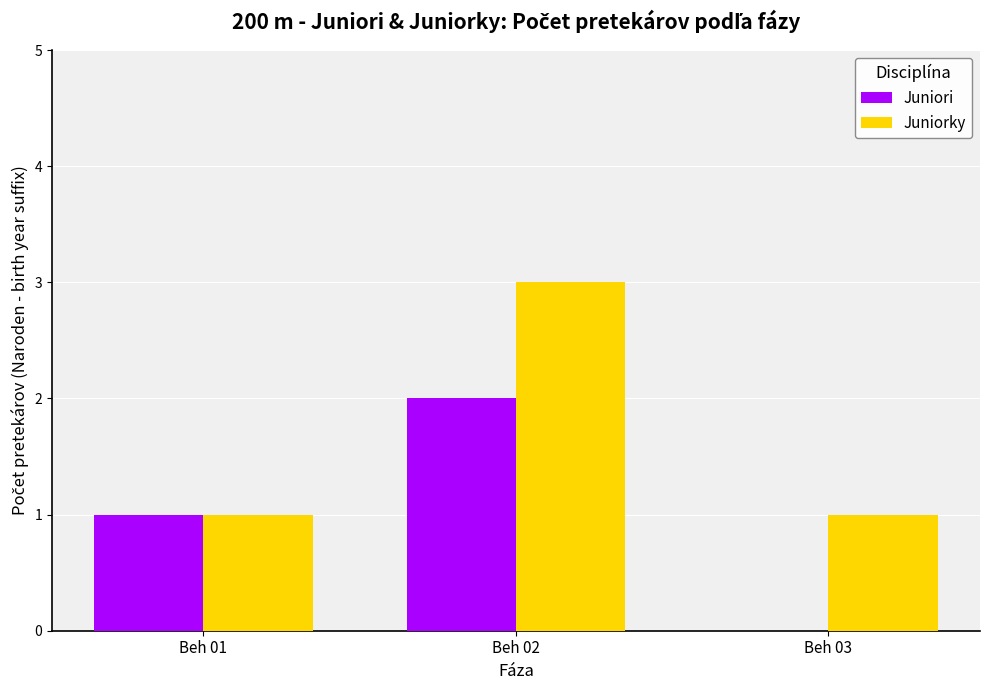

Which series changed the most between Beh 01 and Beh 03?

Juniori